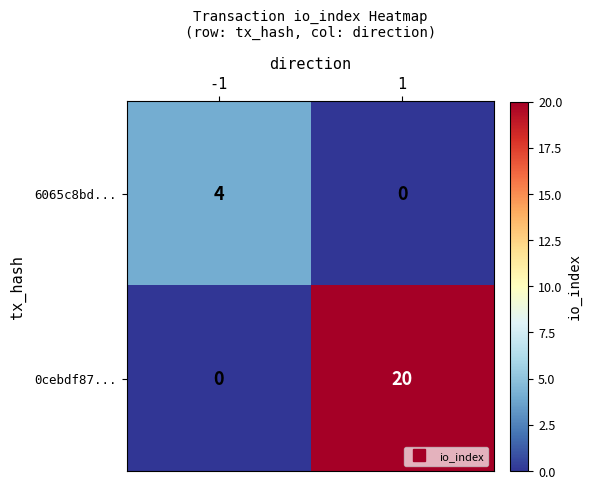

Rank the series by their maximum value, from highest to lowest.

0cebdf87..., 6065c8bd...